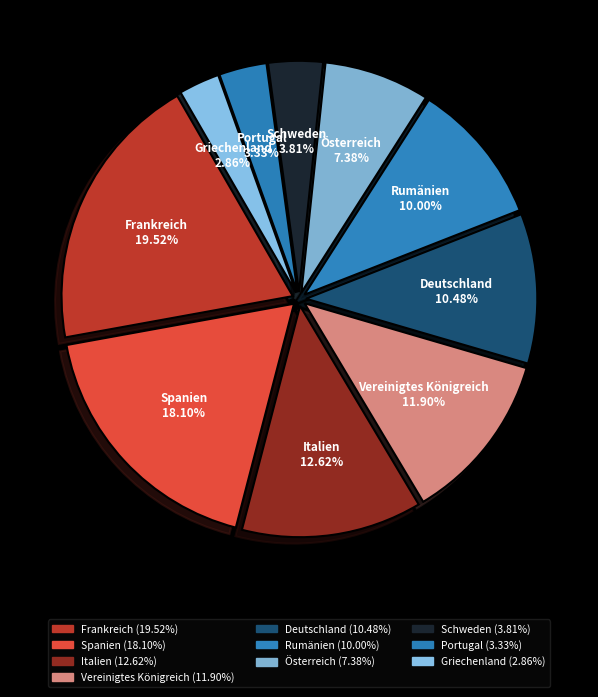

What percentage is NOT represented by Vereinigtes Königreich?

88.1%